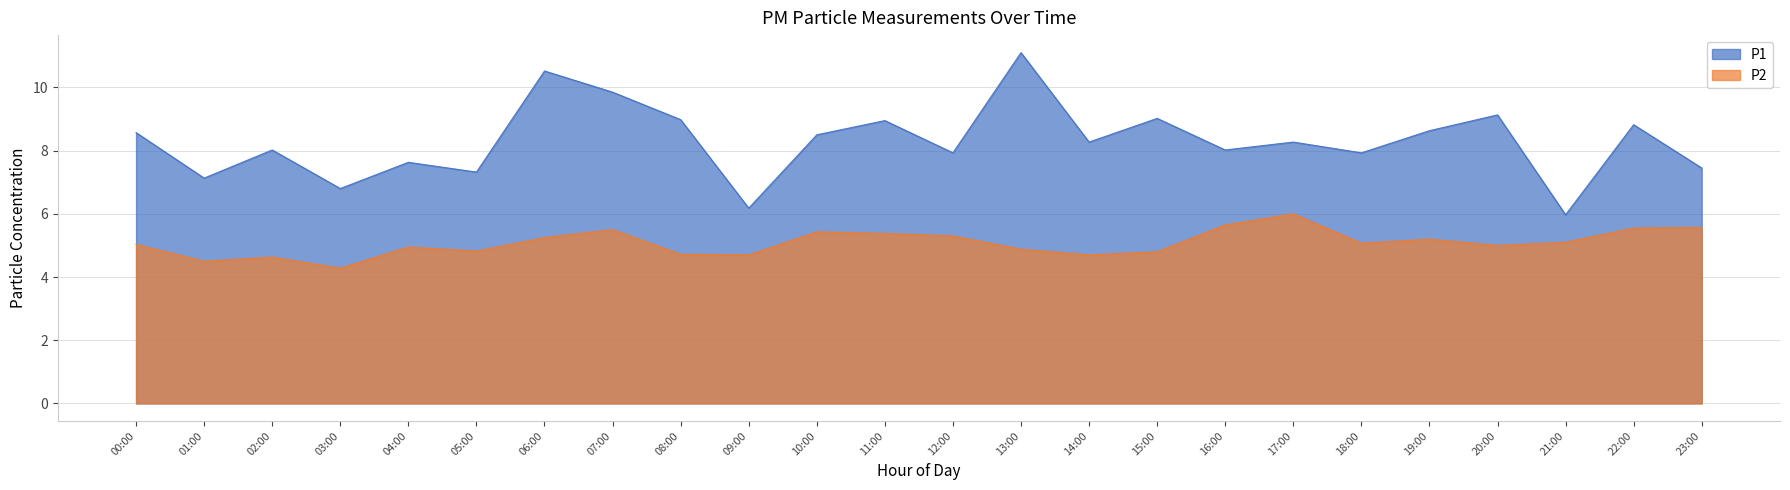

What is the smallest value displayed?

4.3